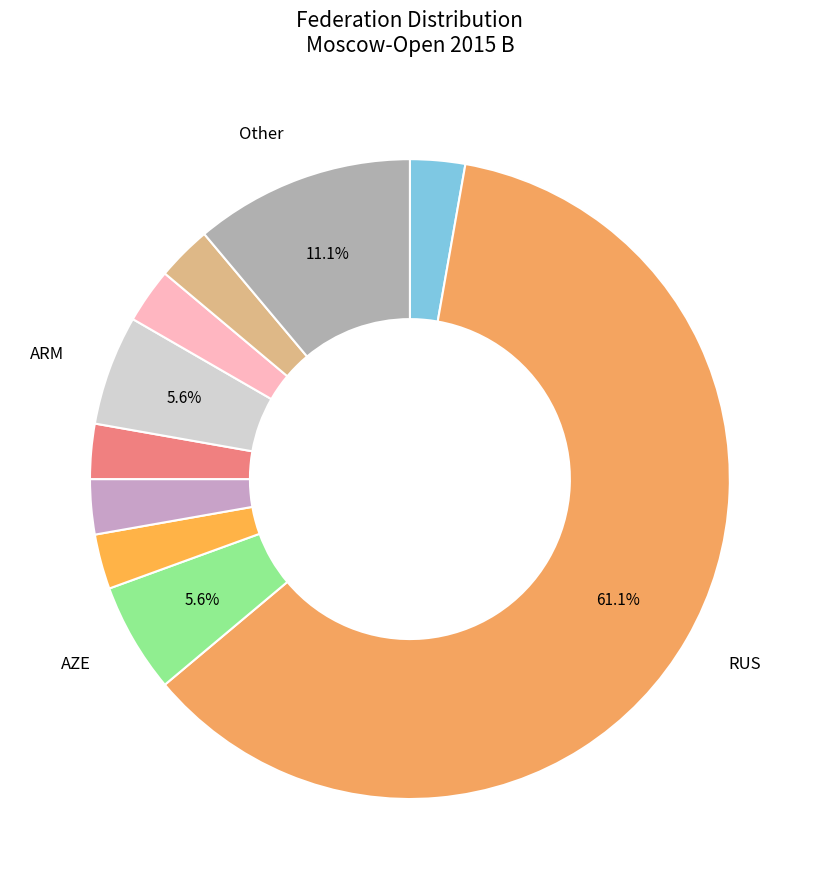

Which slice is the largest?

RUS